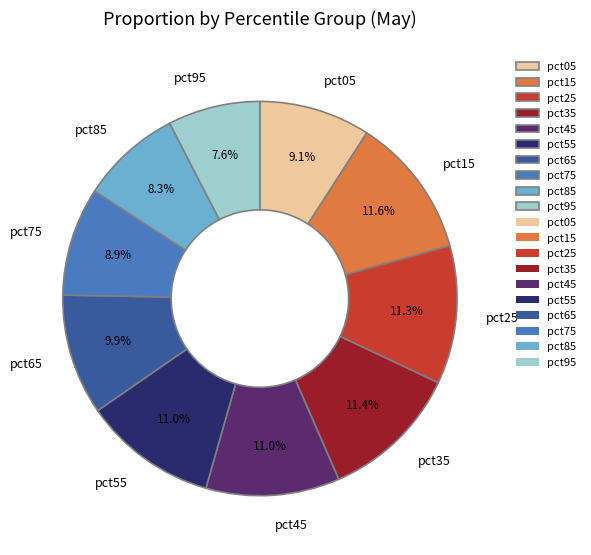

What percentage is NOT represented by pct55?

89.0%